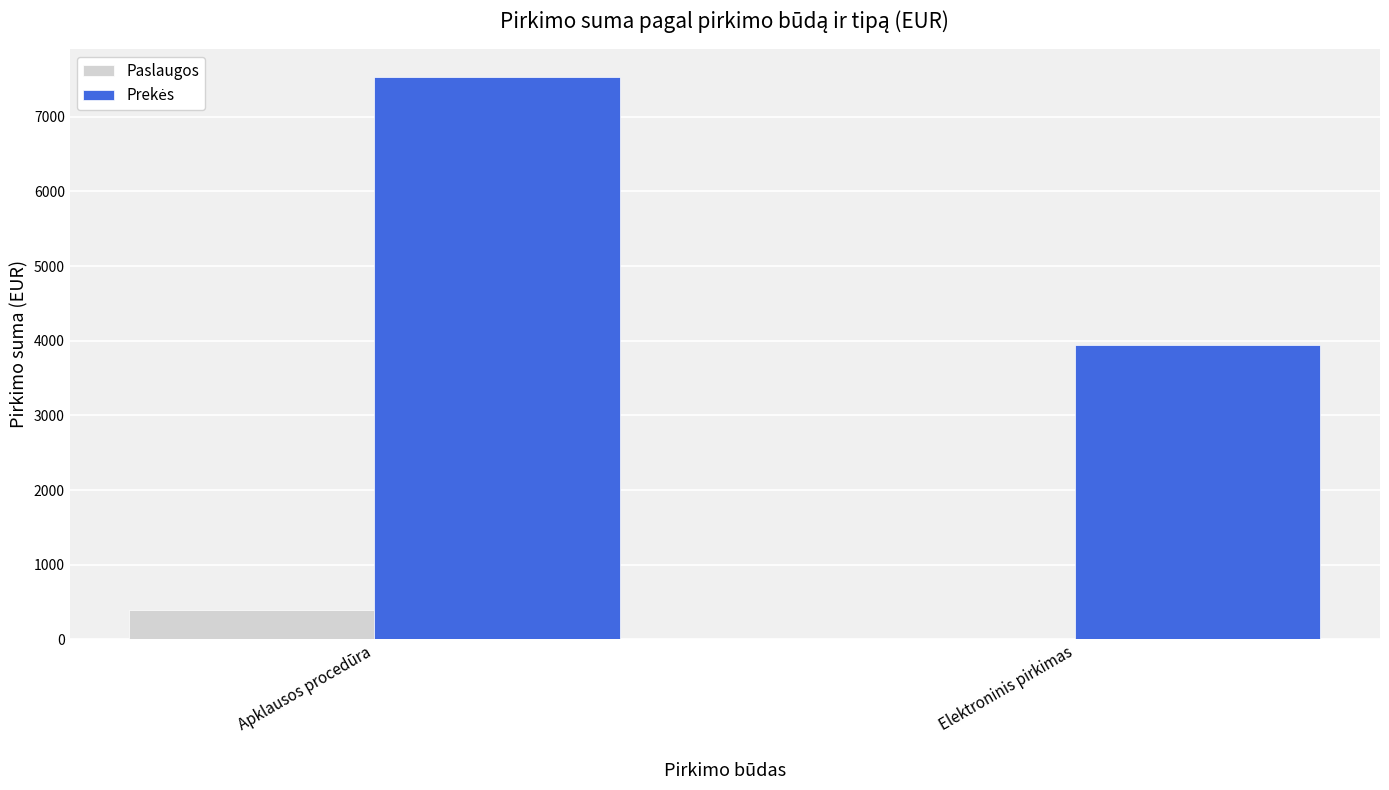

The value of Paslaugos at Apklausos procedūra is 392.0. True or false?

True